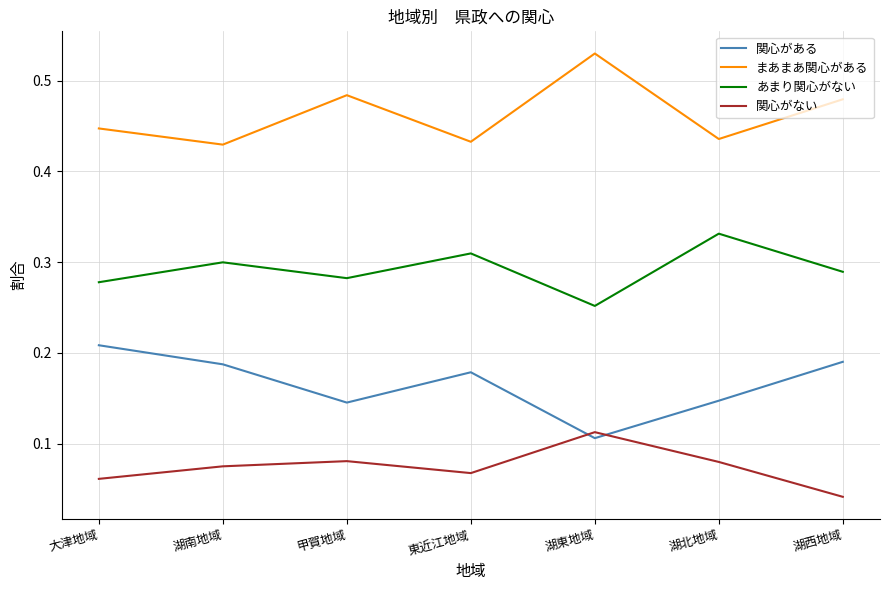

True or false: 関心がない and あまり関心がない cross at least once.

False